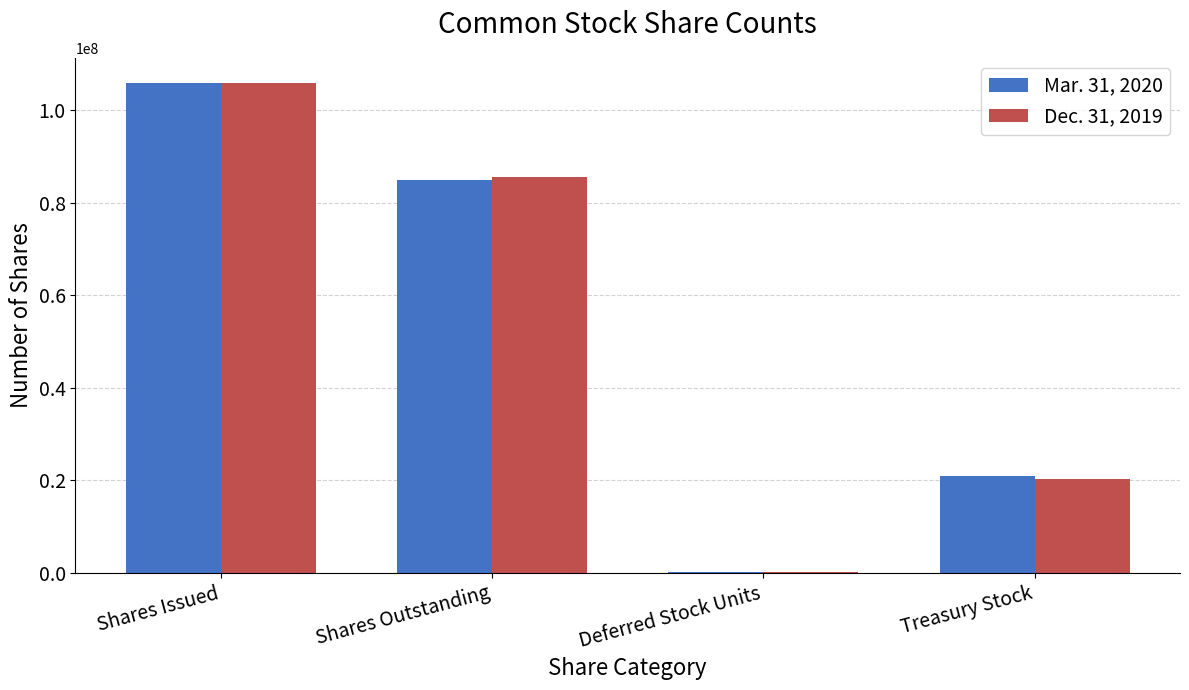

What is the average value of the Mar. 31, 2020 series?

52993000